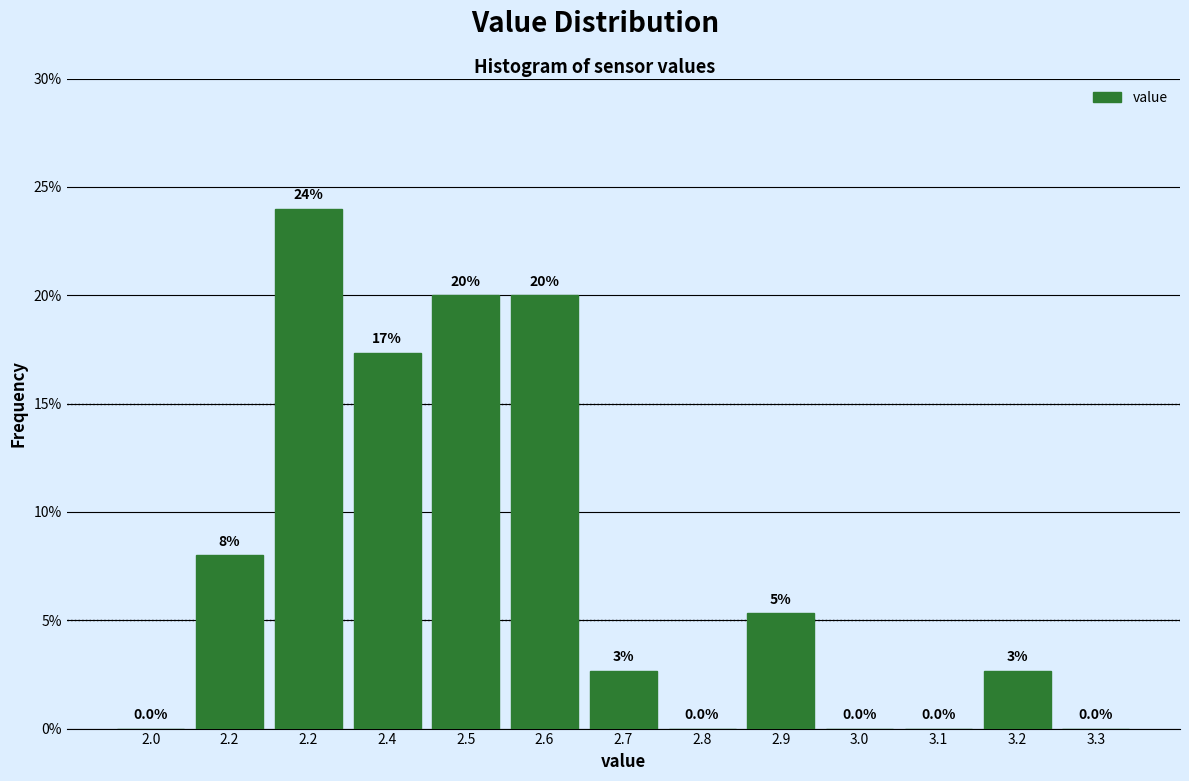

How many values exceed 2?

8